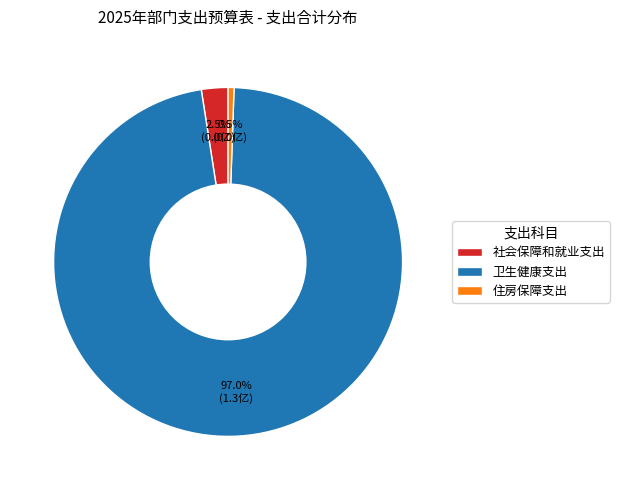

What portion of the pie excludes 社会保障和就业支出?

97.5%